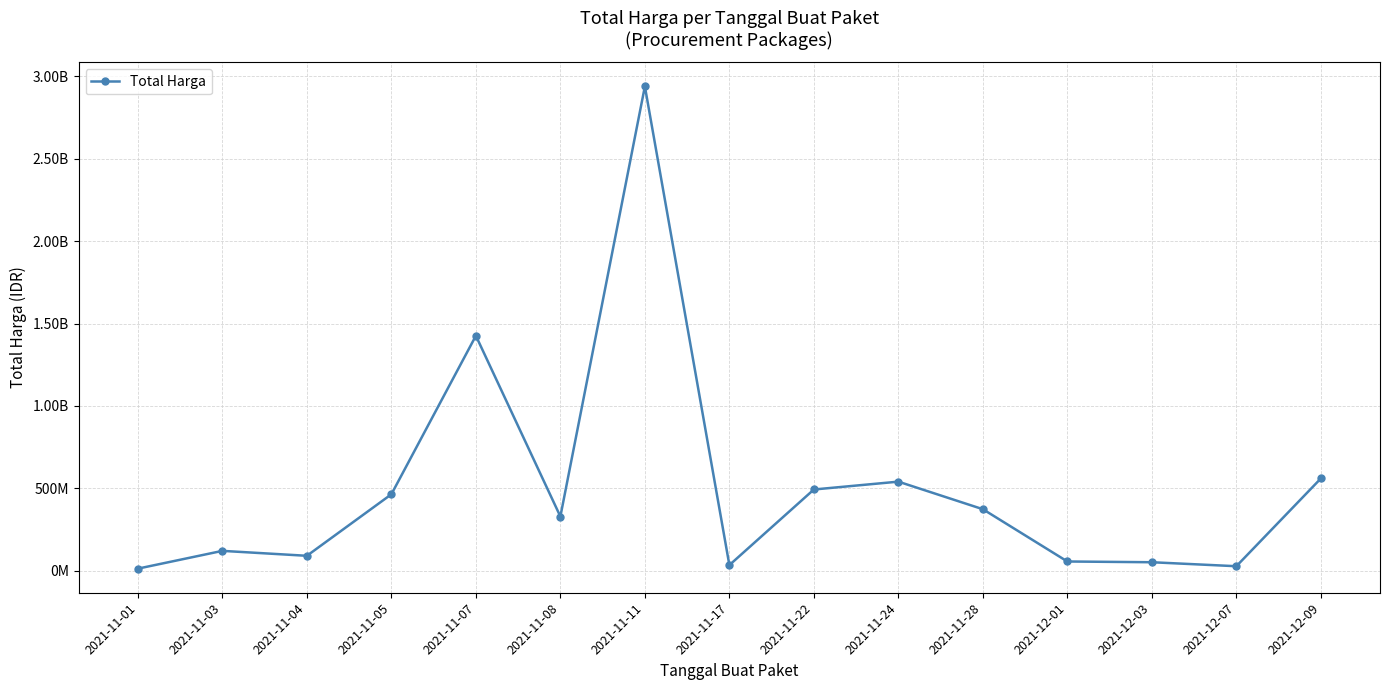

What is the difference between the values at 2021-11-08 and 2021-11-17?

294832000